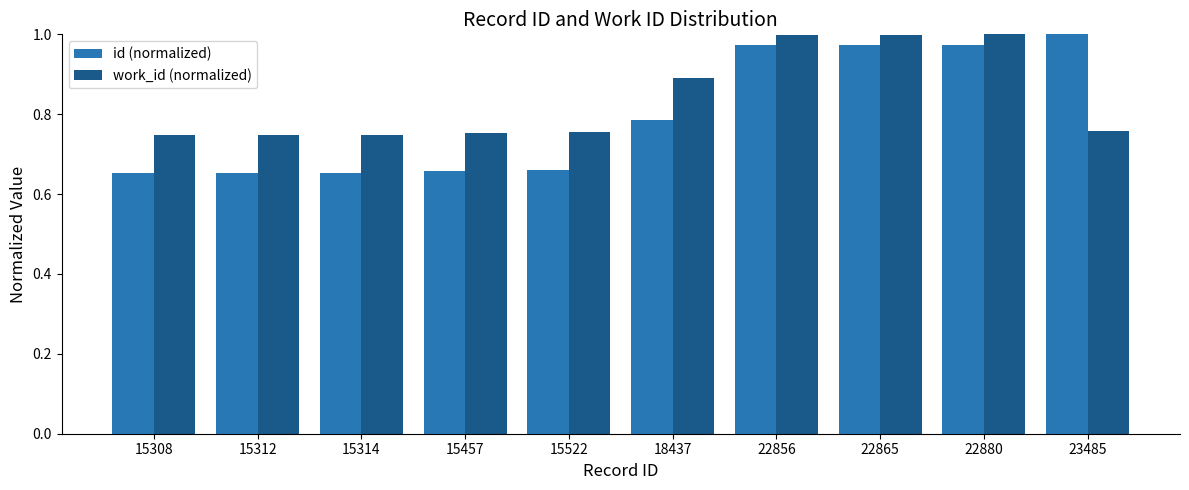

How many categories are shown in the chart?

10